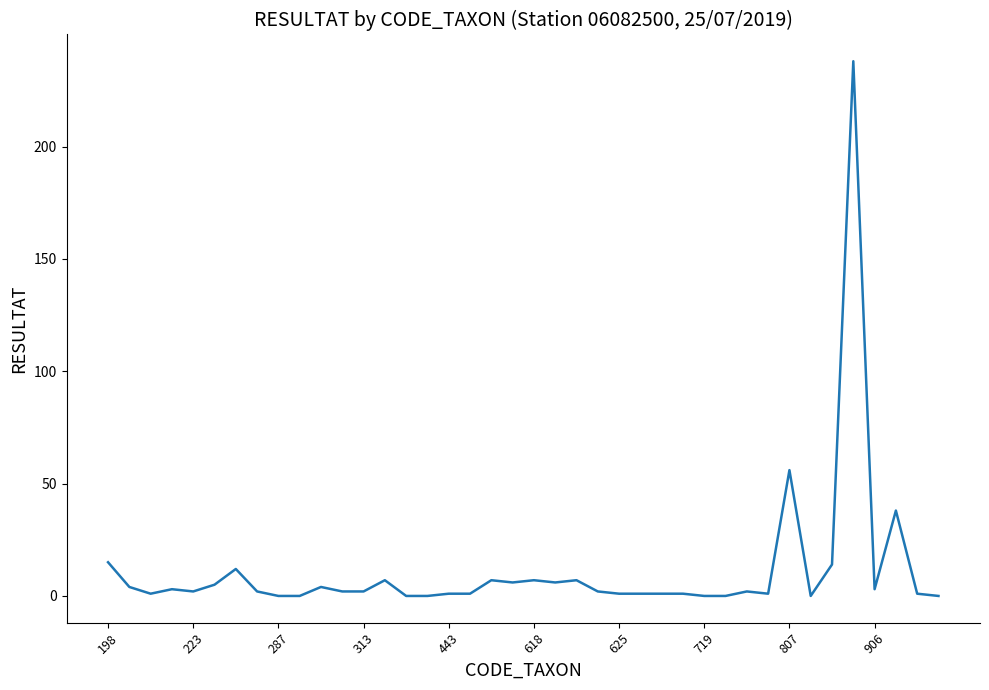

What is the greatest value displayed?

238